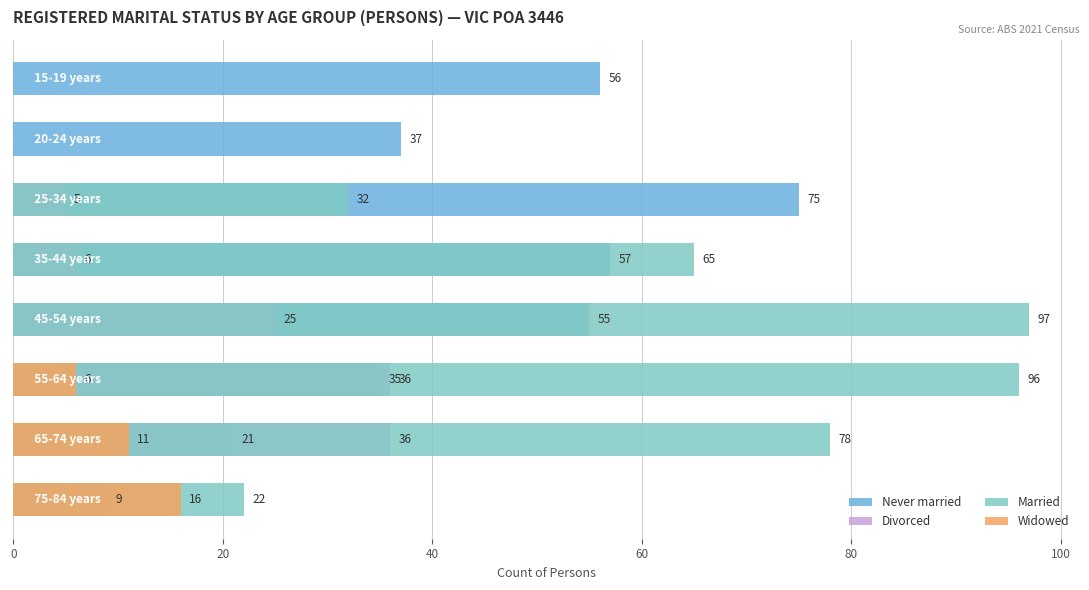

The Never married series shows 89 at 80. True or false?

False